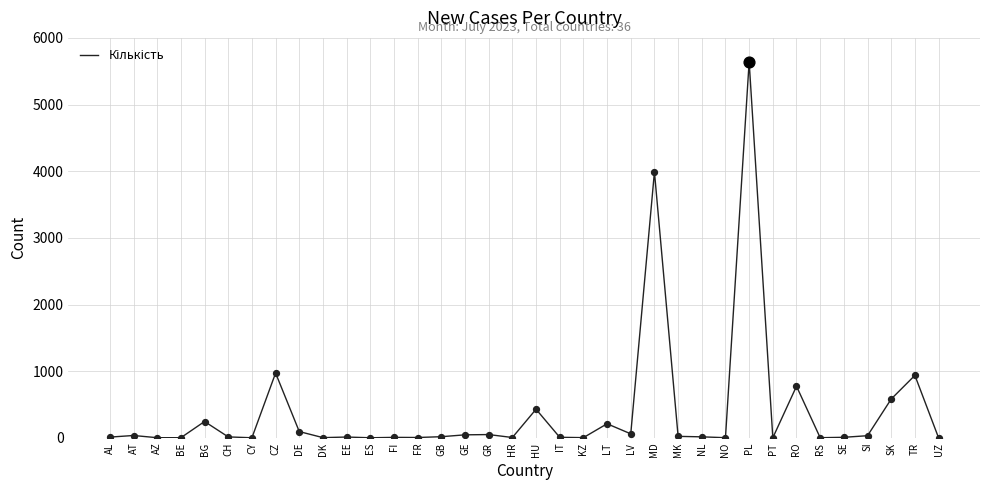

What is the change in value from AL to LV?

+49